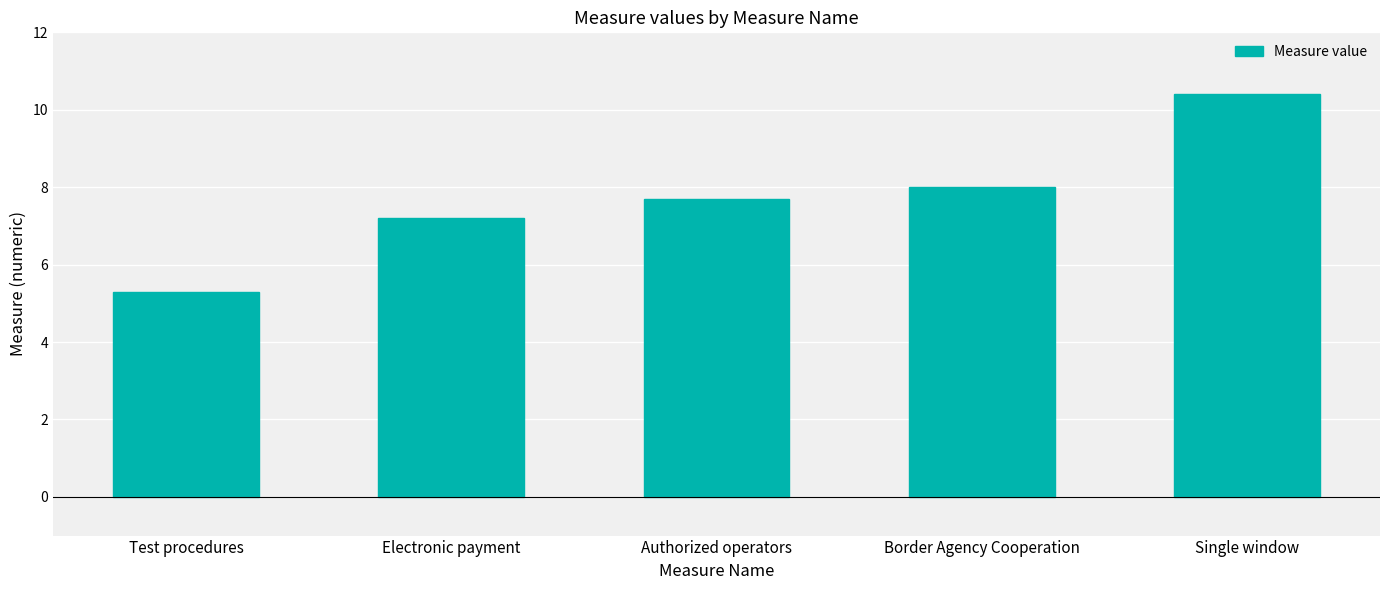

Reading left to right, list all the values displayed in this chart.

Test procedures=5.3	Electronic payment=7.2	Authorized operators=7.7	Border Agency Cooperation=8.0	Single window=10.4